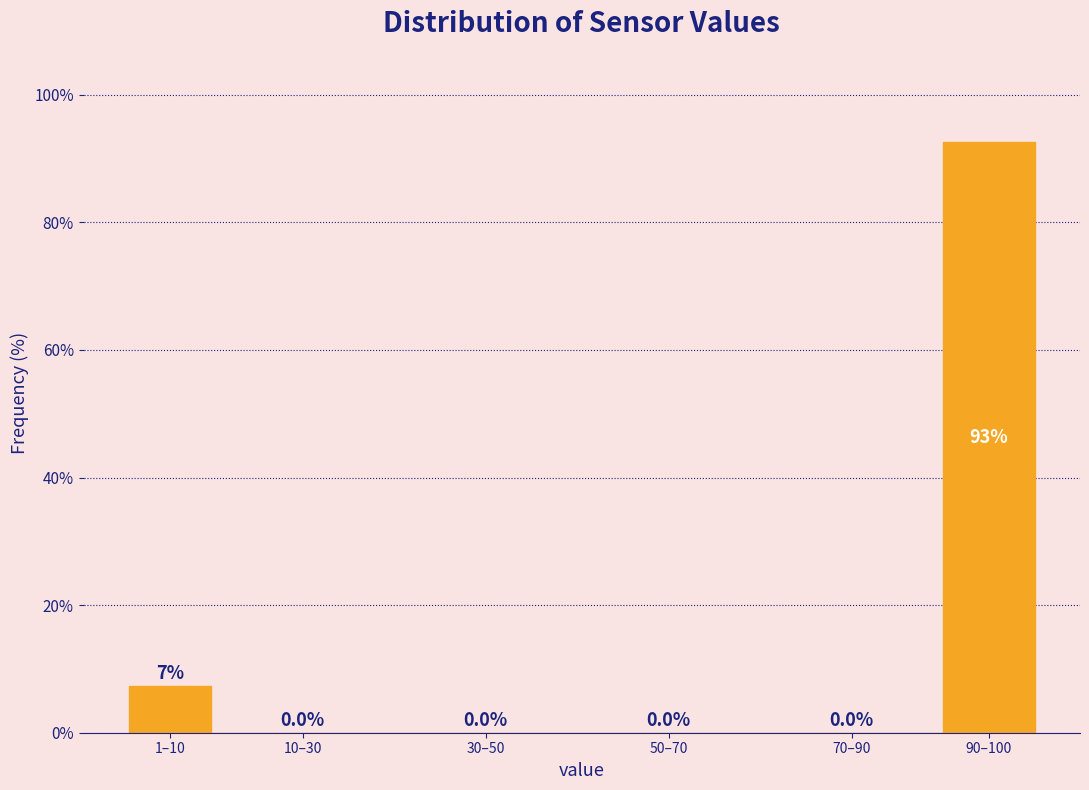

Reading left to right, extract all data points from this chart.

1–10=7.3	10–30=0.0	30–50=0.0	50–70=0.0	70–90=0.0	90–100=92.7